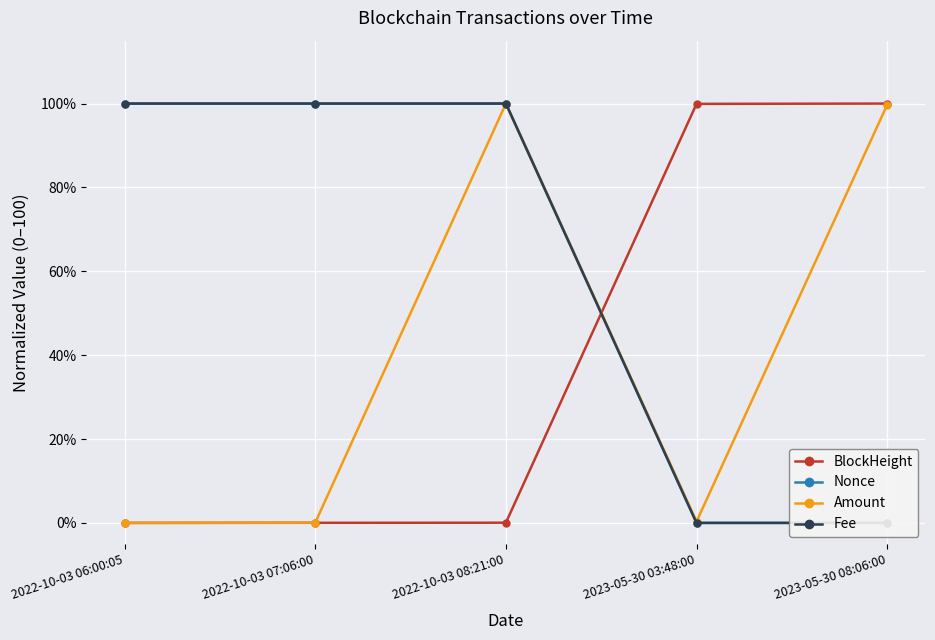

Which has a higher value, 2022-10-03 07:06:00 or 2022-10-03 06:00:05?

2022-10-03 07:06:00